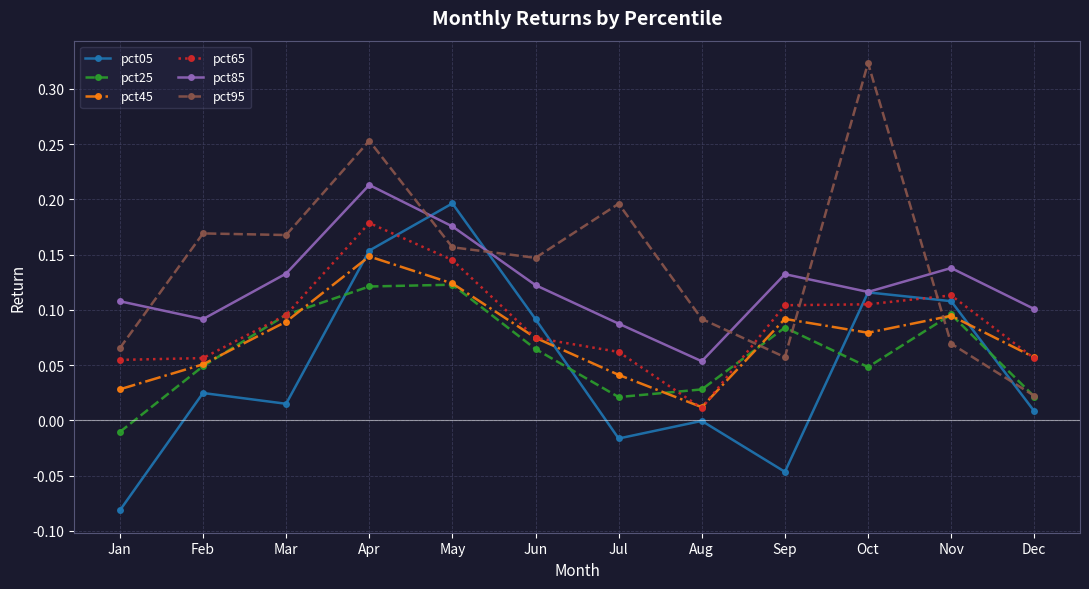

True or false: pct45 has more than 2 interior local peaks.

True